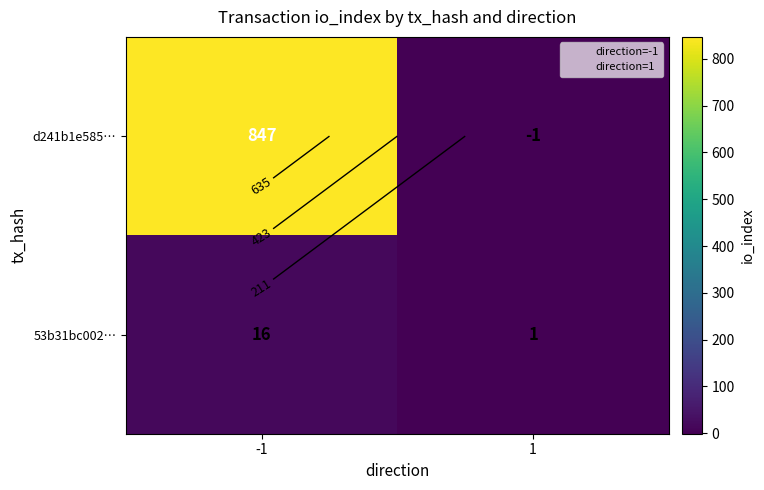

Is it true that 53b31bc002… equals 1 at 1?

False